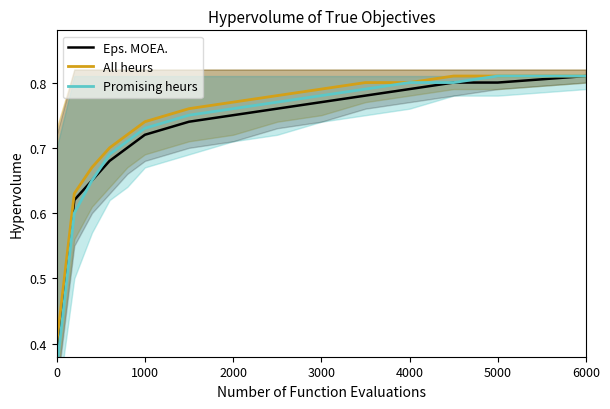

What is the value of the Promising heurs point at the 3rd from the left?

0.7